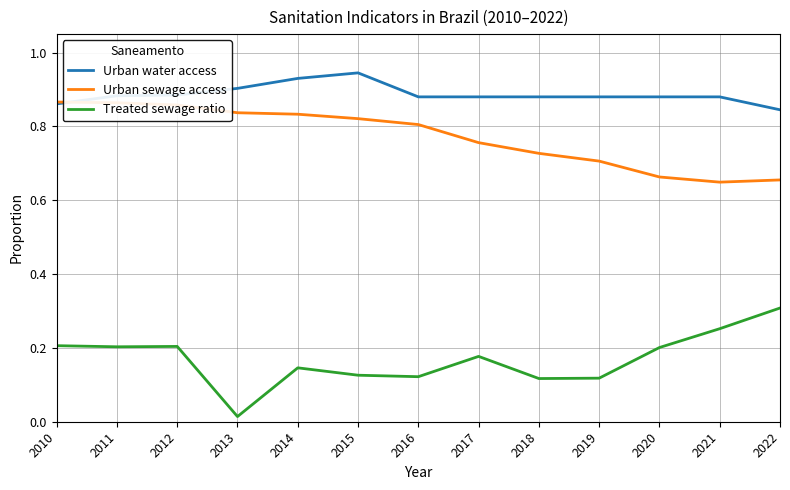

Which label corresponds to the smallest value in the chart?

2013